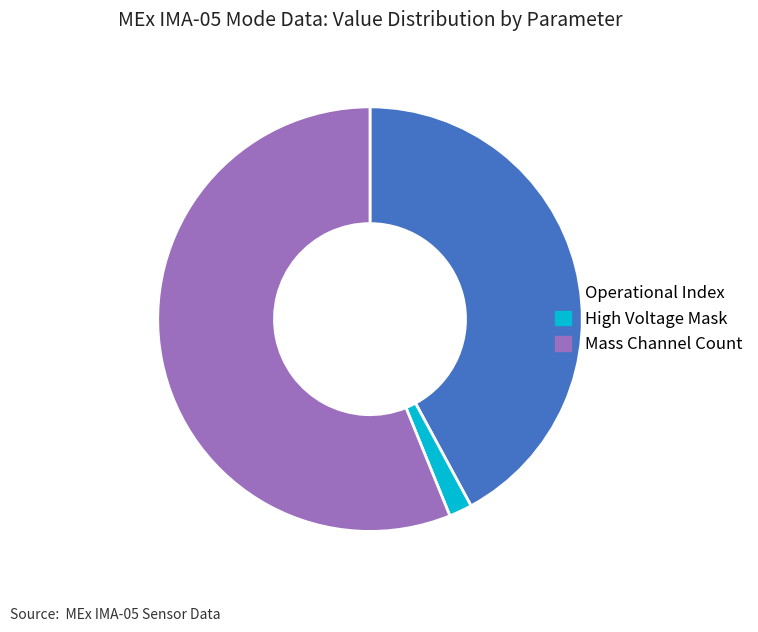

Is it true that Mass Channel Count is 56% of the pie?

True